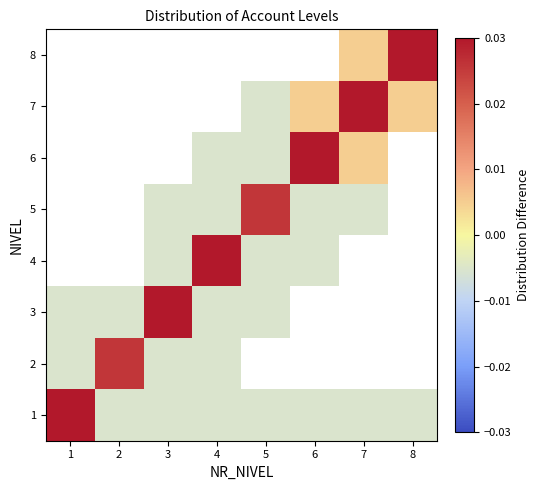

At which label does 2 first exceed 0?

2